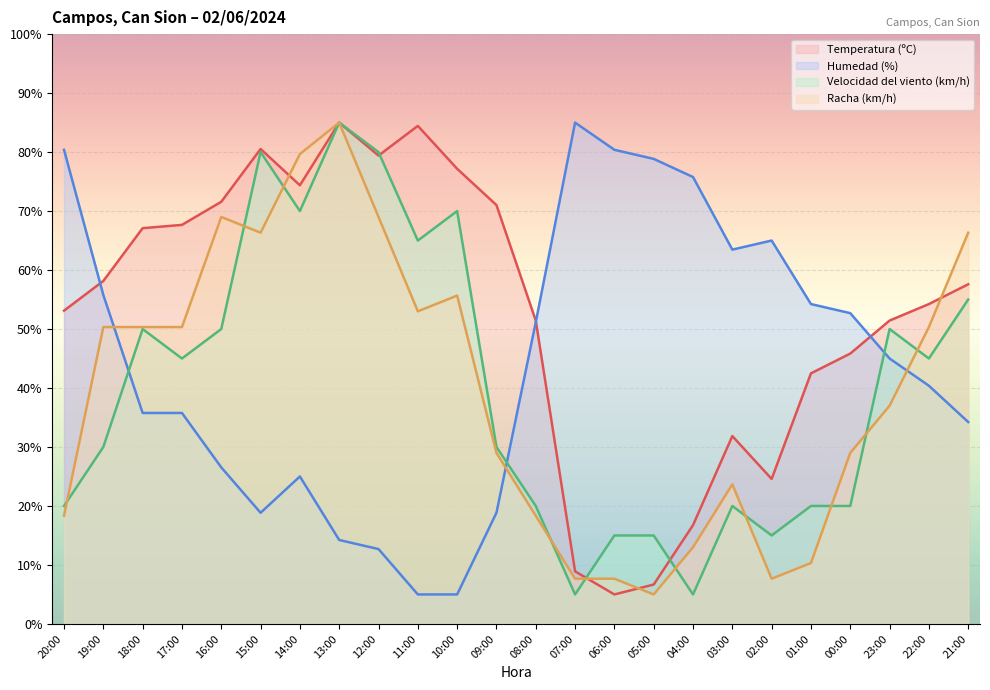

Where does the Temperatura (ºC) series first go above 57?

19:00